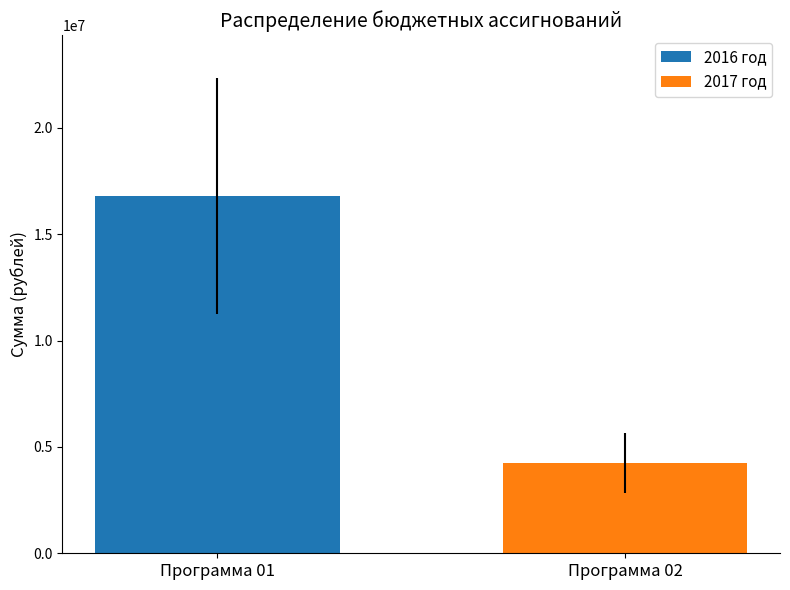

Rank the series by their average value, from highest to lowest.

2016 год, 2017 год